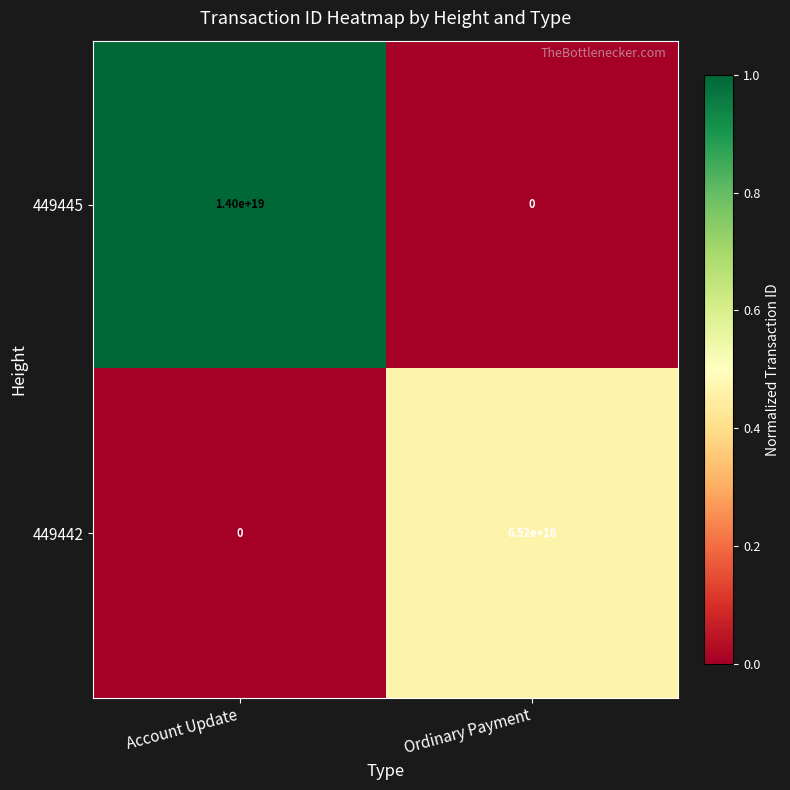

How many distinct data groups are displayed?

2